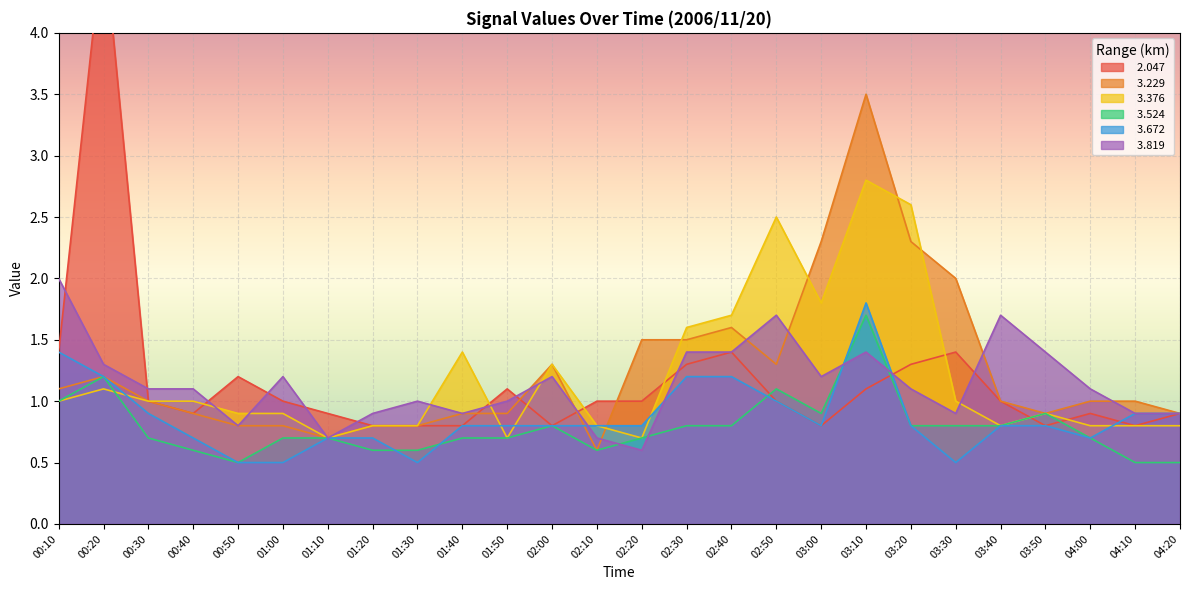

Reading left to right, extract all data points from this chart.

  2.047: 1.4	4.8	1.0	0.9	1.2	1.0	0.9	0.8	0.8	0.8	1.1	0.8	1.0	1.0	1.3	1.4	1.0	0.8	1.1	1.3	1.4	1.0	0.8	0.9	0.8	0.9
  3.229: 1.1	1.2	1.0	0.9	0.8	0.8	0.7	0.8	0.8	0.9	0.9	1.3	0.6	1.5	1.5	1.6	1.3	2.3	3.5	2.3	2.0	1.0	0.9	1.0	1.0	0.9
  3.376: 1.0	1.1	1.0	1.0	0.9	0.9	0.7	0.8	0.8	1.4	0.7	1.3	0.8	0.7	1.6	1.7	2.5	1.8	2.8	2.6	1.0	0.8	0.9	0.8	0.8	0.8
  3.524: 1.0	1.2	0.7	0.6	0.5	0.7	0.7	0.6	0.6	0.7	0.7	0.8	0.6	0.7	0.8	0.8	1.1	0.9	1.7	0.8	0.8	0.8	0.9	0.7	0.5	0.5
  3.672: 1.4	1.2	0.9	0.7	0.5	0.5	0.7	0.7	0.5	0.8	0.8	0.8	0.8	0.8	1.2	1.2	1.0	0.8	1.8	0.8	0.5	0.8	0.8	0.7	0.9	0.9
  3.819: 2.0	1.3	1.1	1.1	0.8	1.2	0.7	0.9	1.0	0.9	1.0	1.2	0.7	0.6	1.4	1.4	1.7	1.2	1.4	1.1	0.9	1.7	1.4	1.1	0.9	0.9